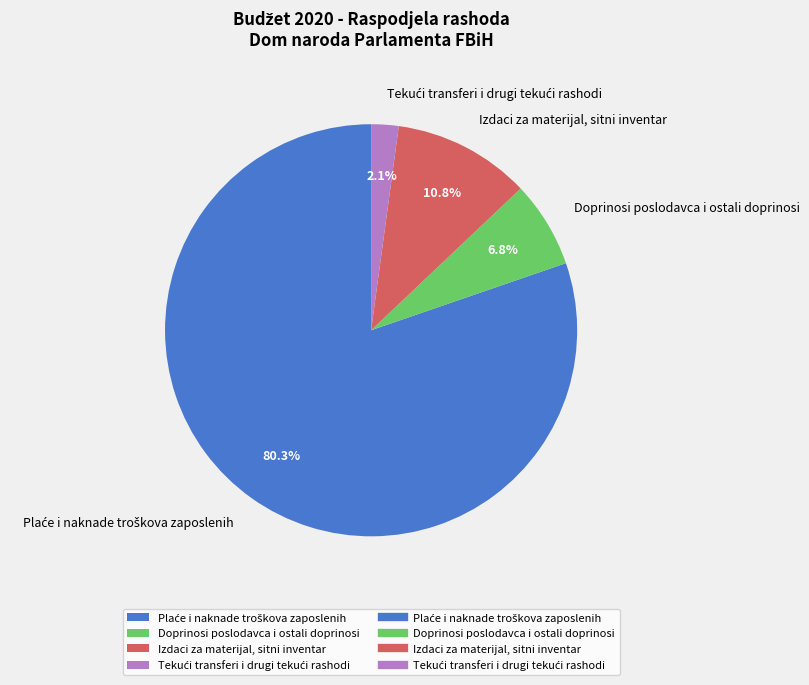

What is the total percentage of Doprinosi poslodavca i ostali doprinosi and Izdaci za materijal, sitni inventar?

17.6%